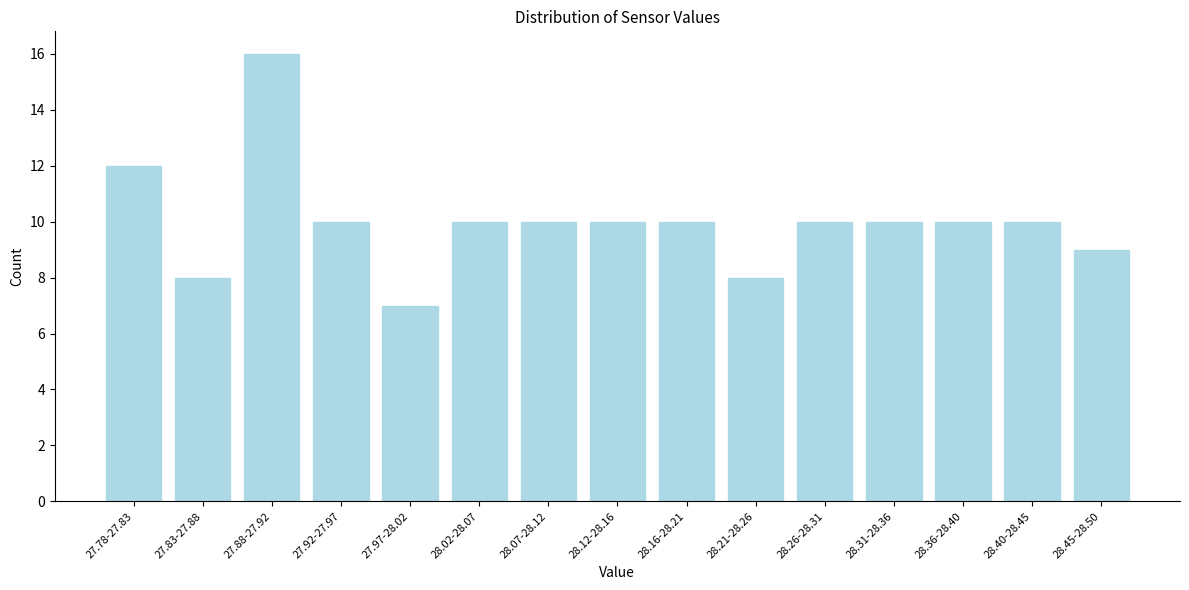

Reading left to right, list all the values displayed in this chart.

27.78-27.83=12	27.83-27.88=8	27.88-27.92=16	27.92-27.97=10	27.97-28.02=7	28.02-28.07=10	28.07-28.12=10	28.12-28.16=10	28.16-28.21=10	28.21-28.26=8	28.26-28.31=10	28.31-28.36=10	28.36-28.40=10	28.40-28.45=10	28.45-28.50=9